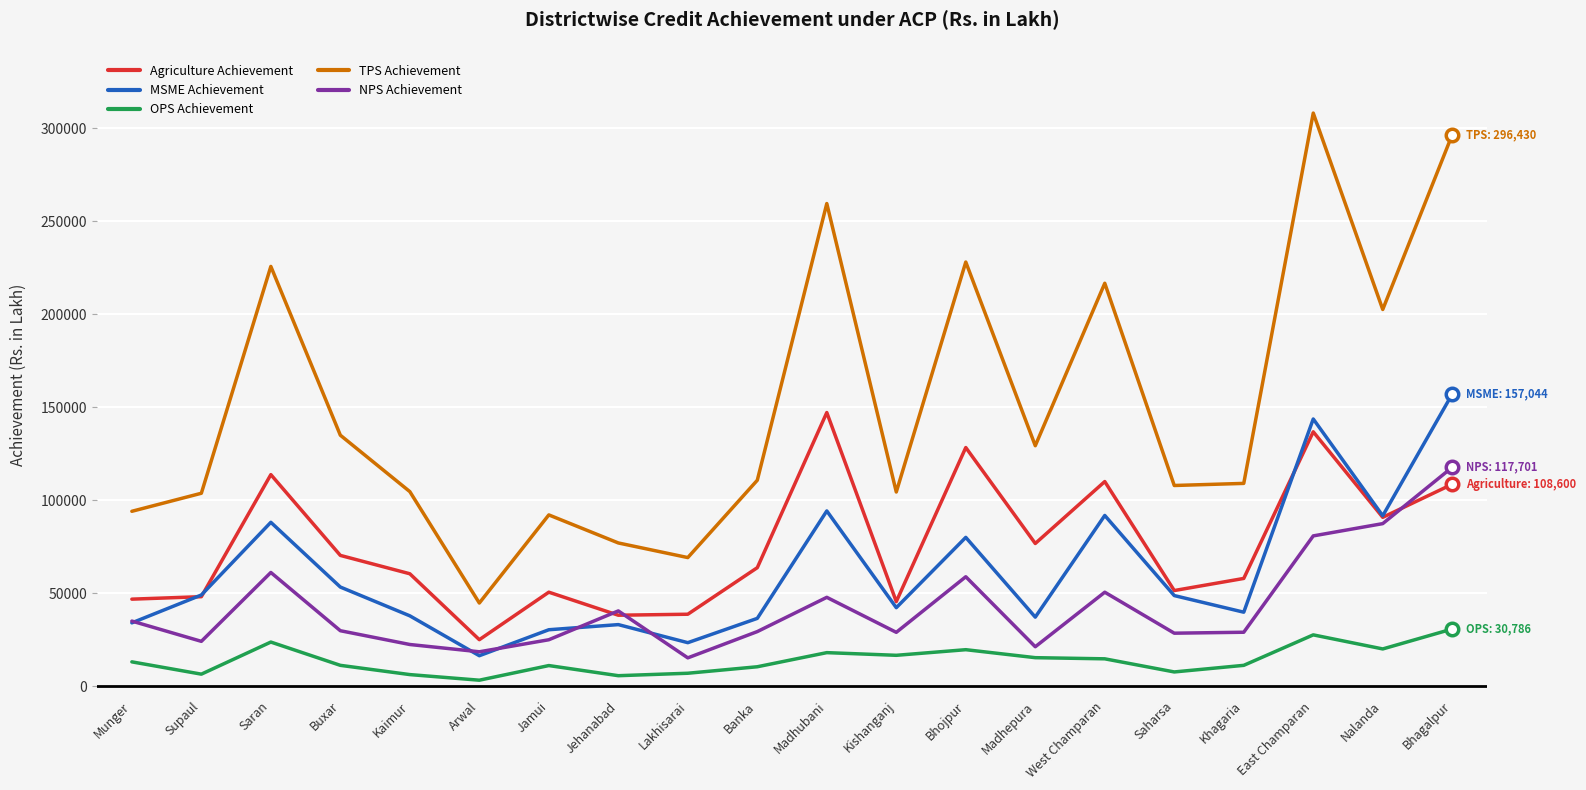

Which series has the largest total across all categories?

TPS Achievement